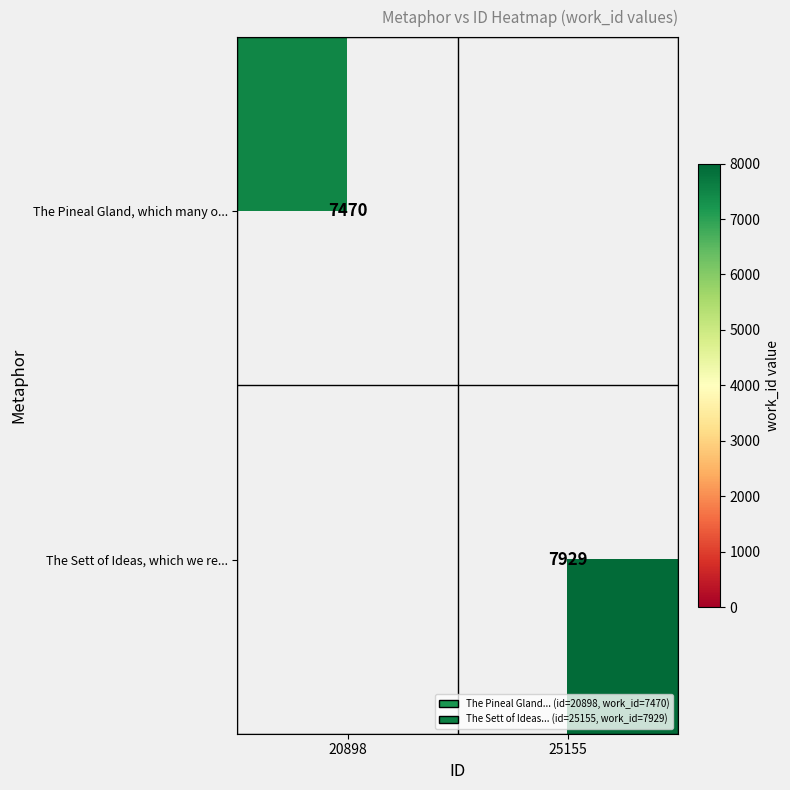

The The Pineal Gland, which many o... series shows 13305.2 at 20898. True or false?

False